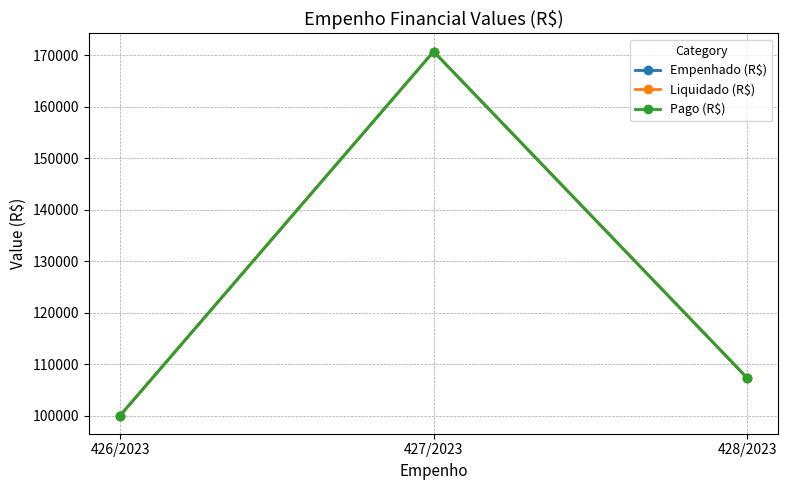

What is the difference between the maximum and minimum values in the Empenhado (R$) series?

70684.5